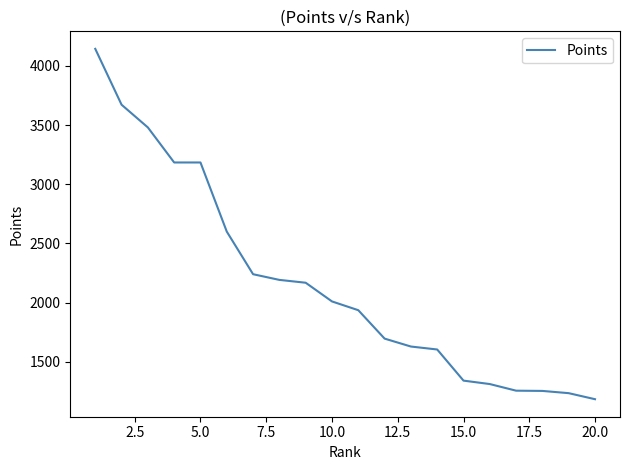

What is the minimum value shown in the chart?

1184